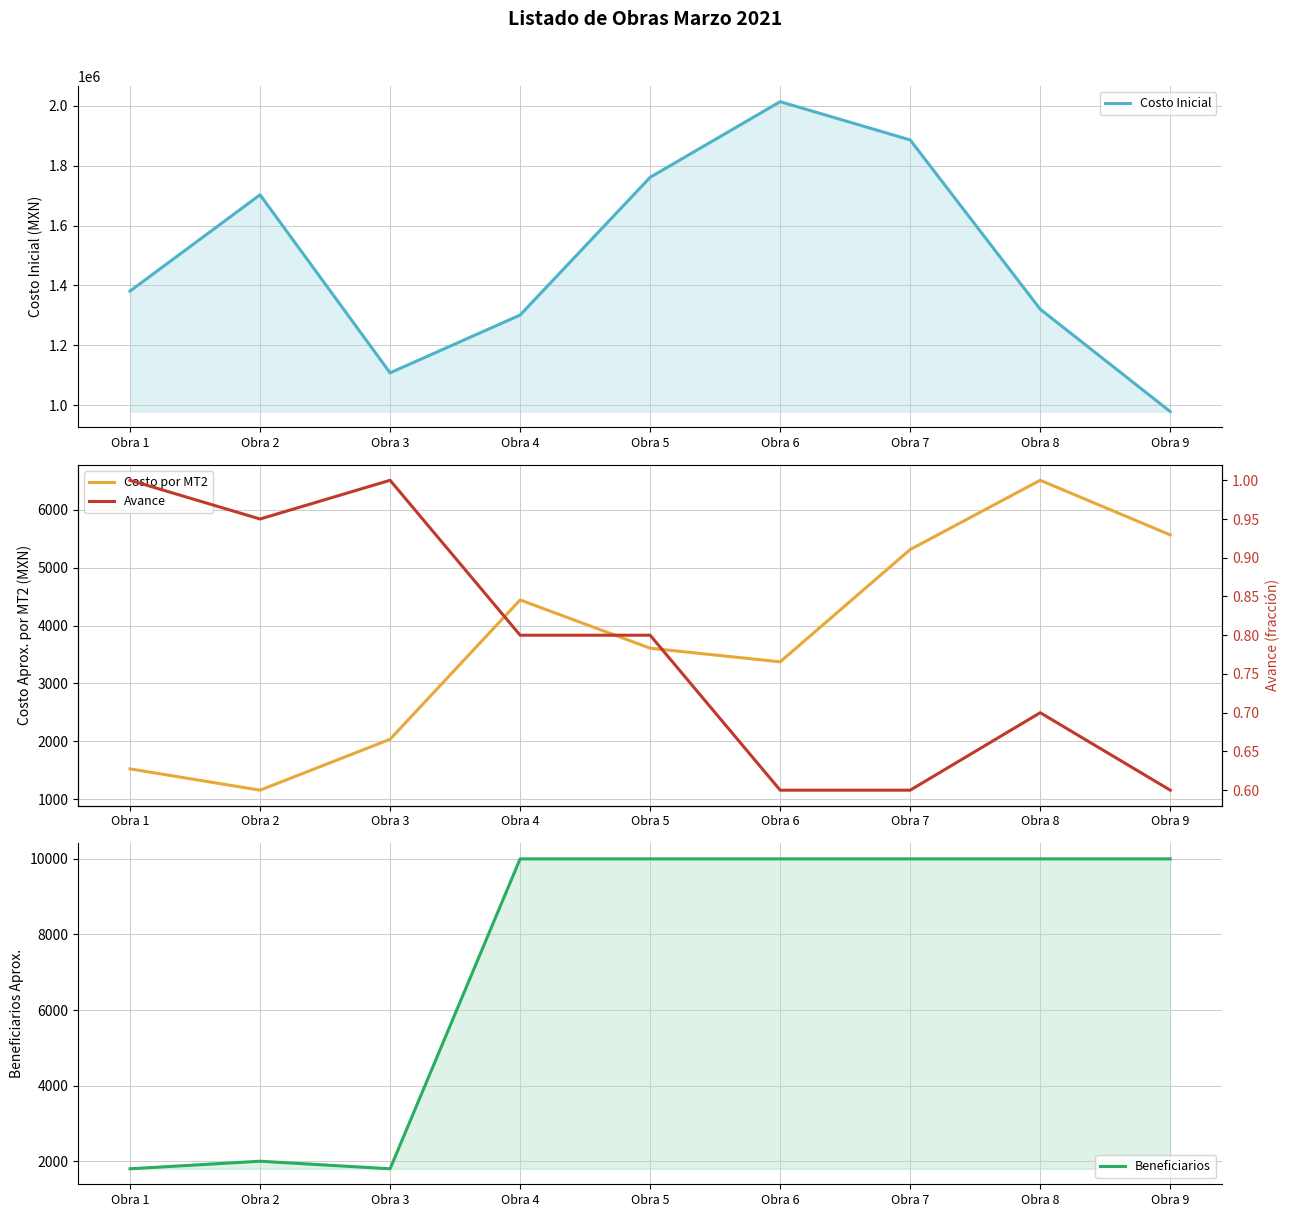

Where is the first local minimum for Avance?

Obra 2